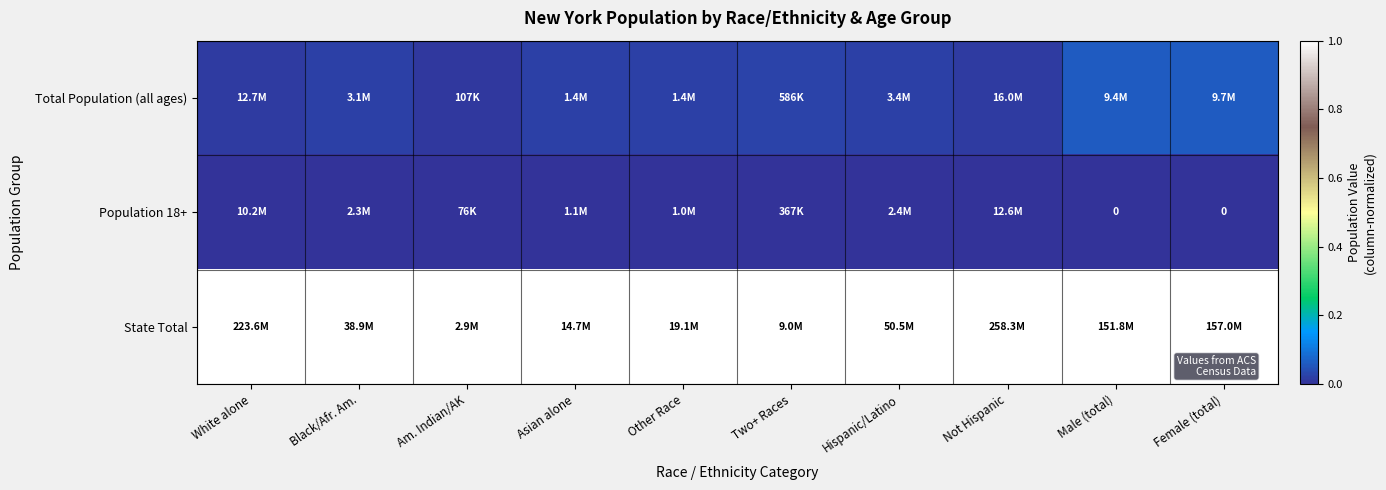

True or false: State Total has a value of 1.0 at Female (total).

True